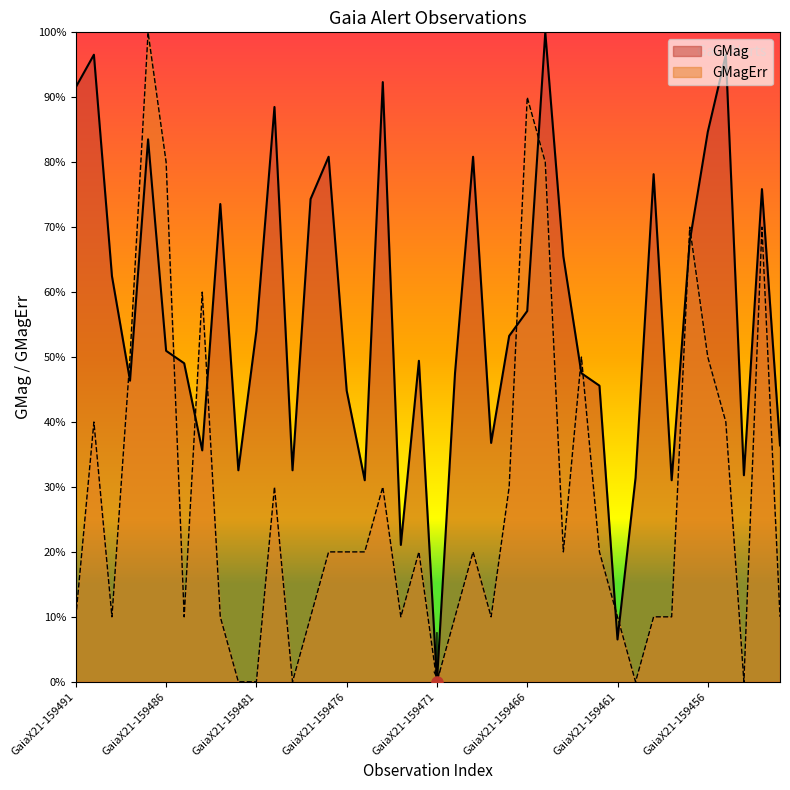

At how many categories does at least one series exceed 0?

39